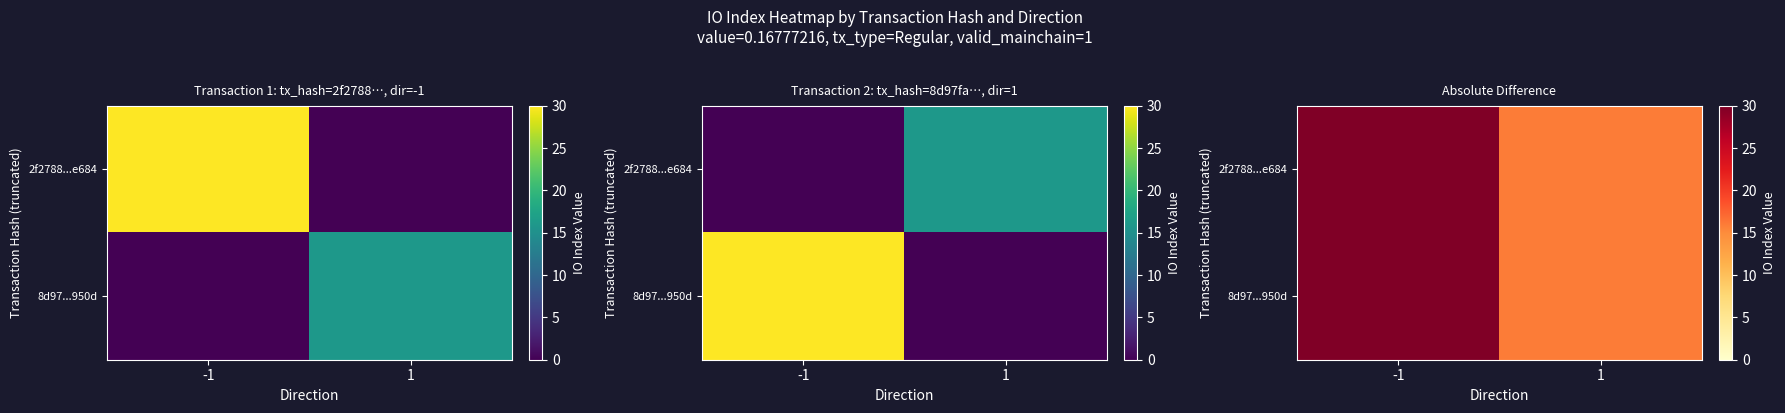

List the series in order of their peak value, highest first.

2f2788...e684, 8d97...950d